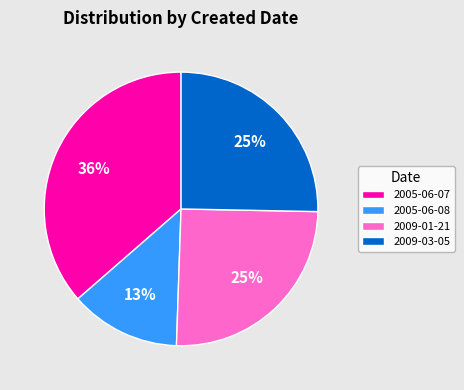

Count the number of slices in the pie.

4